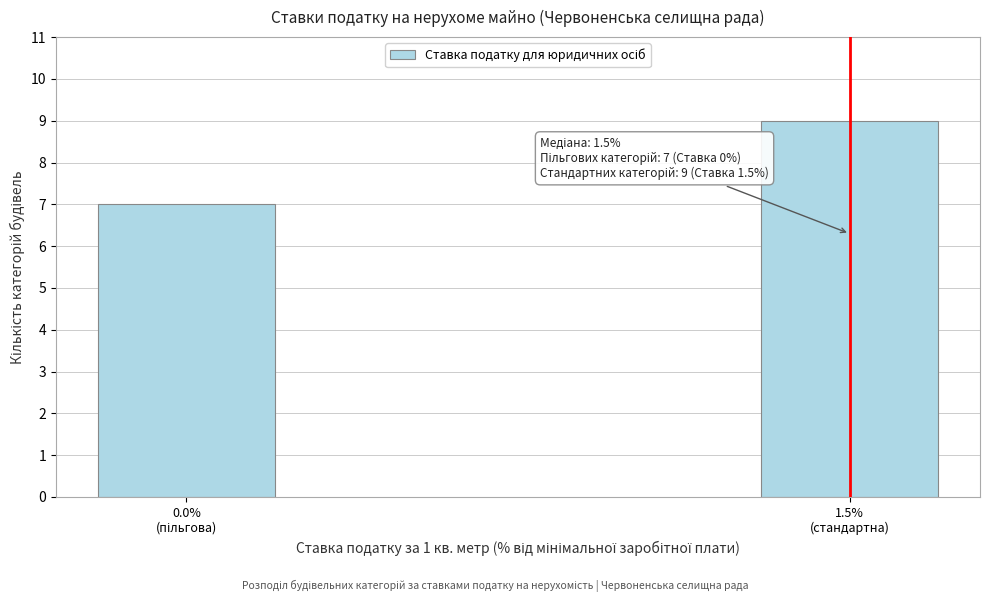

Reading left to right, list all the values displayed in this chart.

7	9